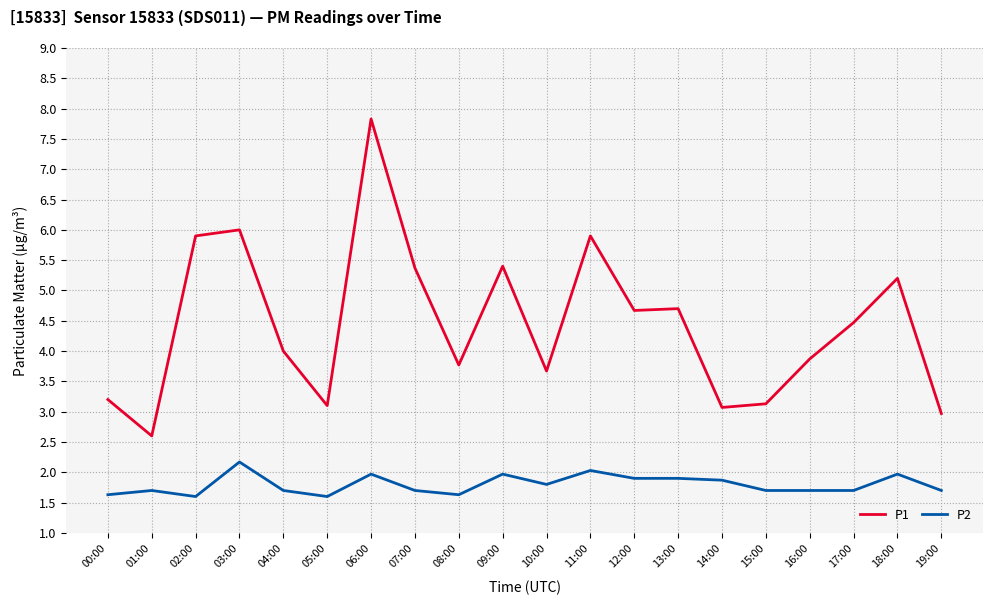

How many categories are shown in the chart?

20